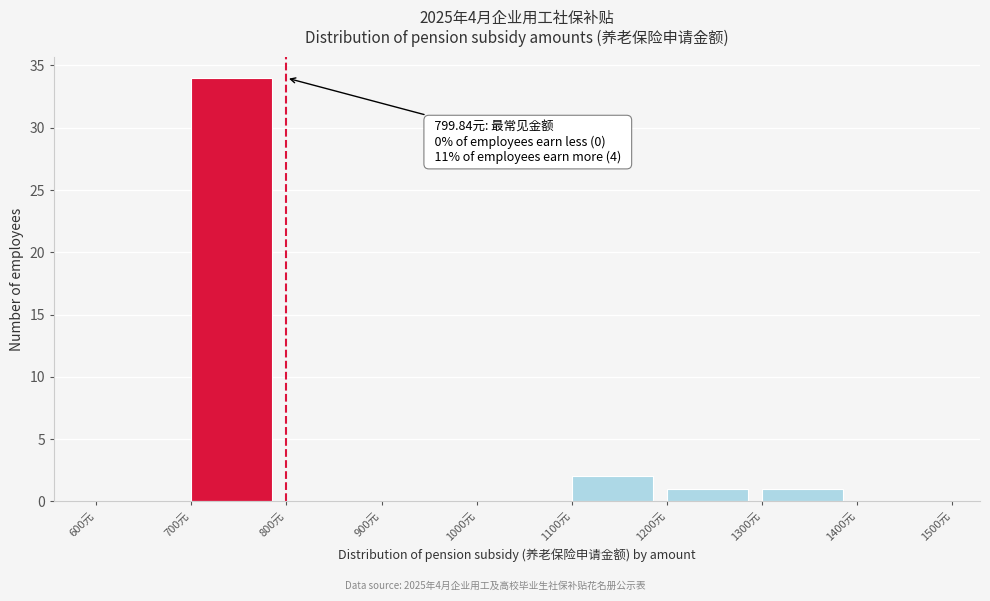

Which range on the x-axis has the tallest bar?

700 to 800